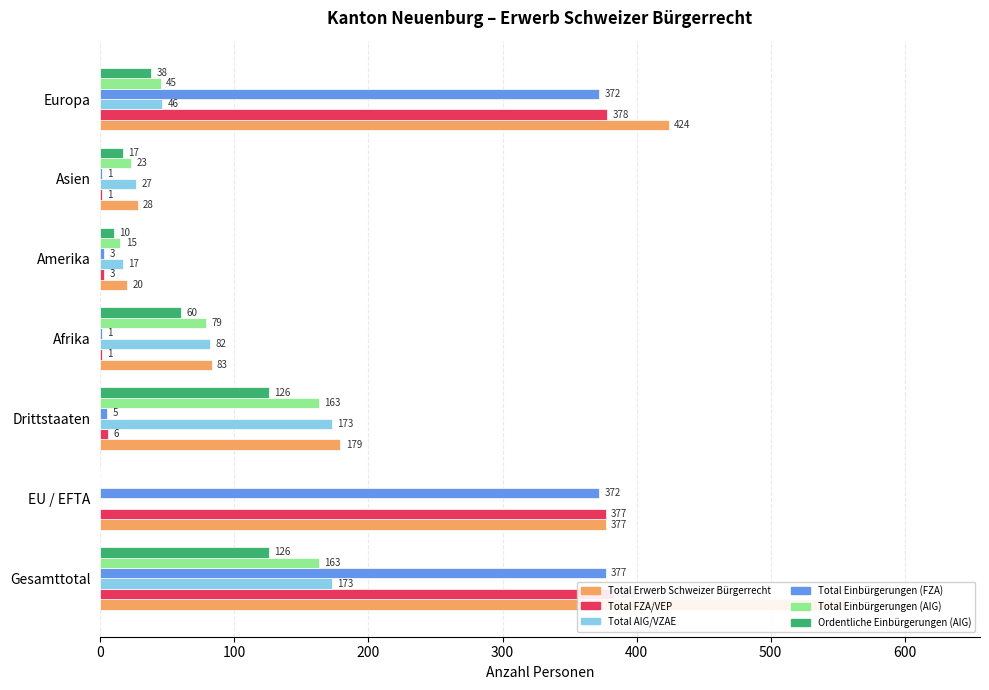

How many values in the Total Einbürgerungen (FZA) series are below 5?

3